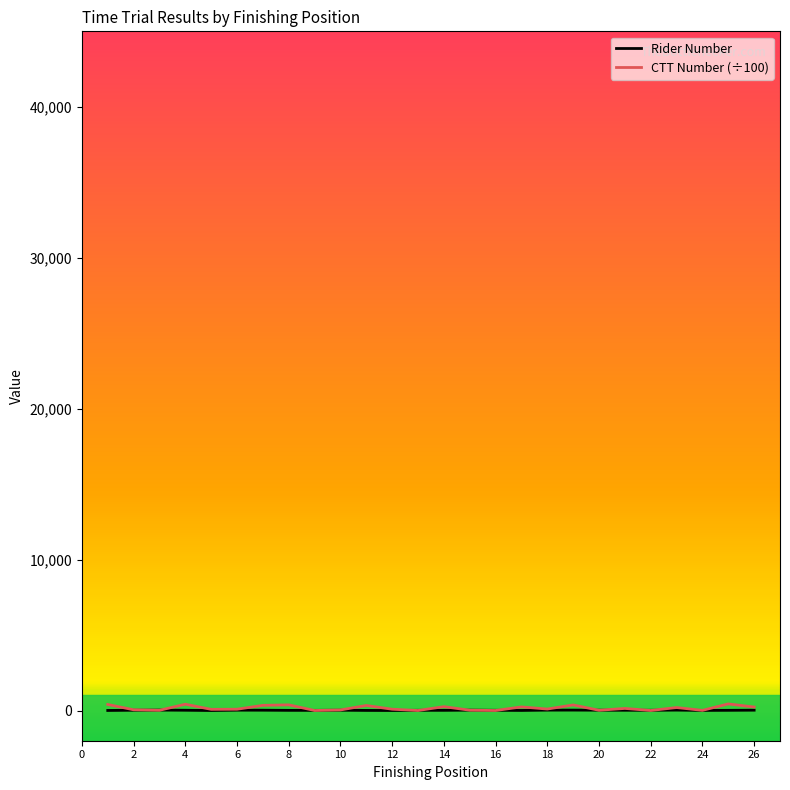

Is this an area chart (filled region under the line)?

No